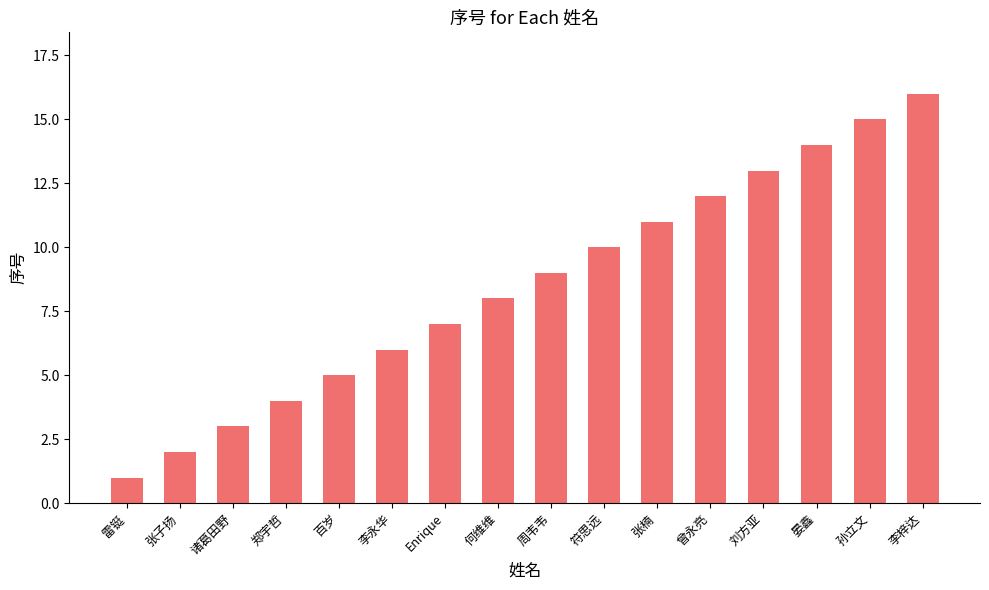

What is the difference between the maximum and minimum values?

15